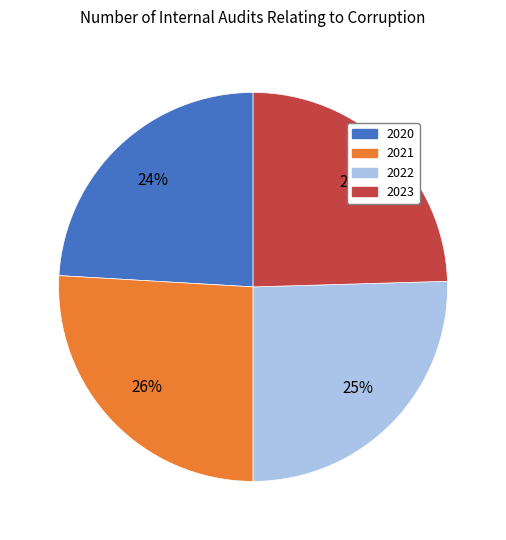

Combined, do 2020 and 2023 account for over 50%?

No